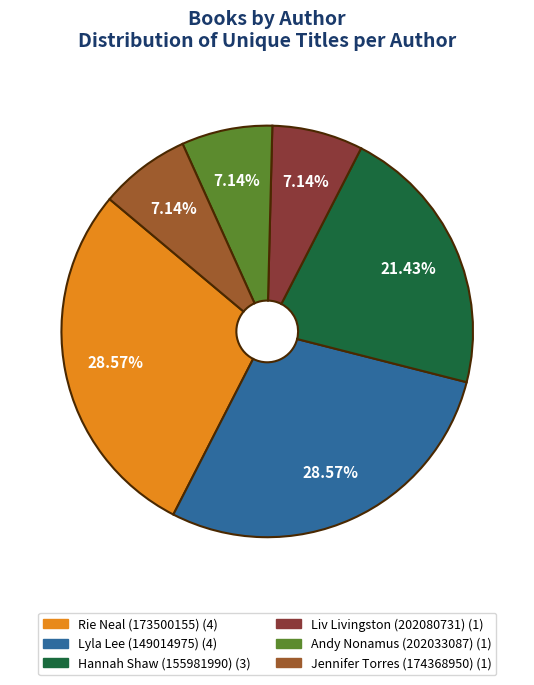

How many slices are in this pie chart?

6